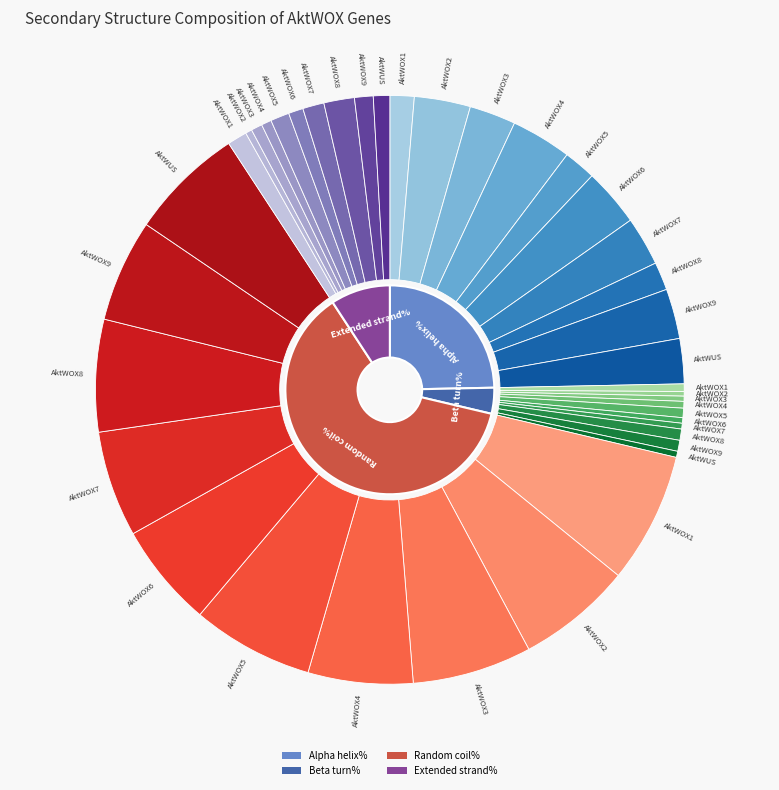

Do AktWOX5 and AktWOX1 together represent more than half of the pie?

No